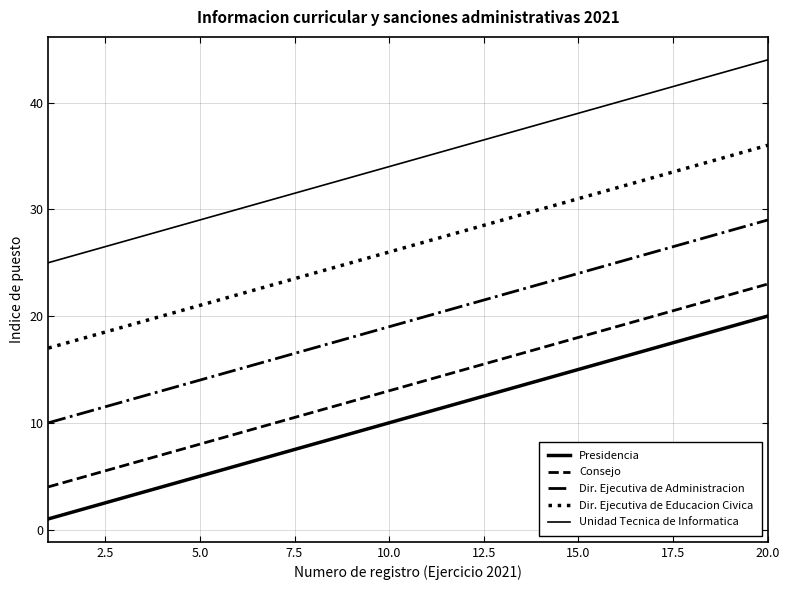

Does the chart display data point markers on the line(s)?

No